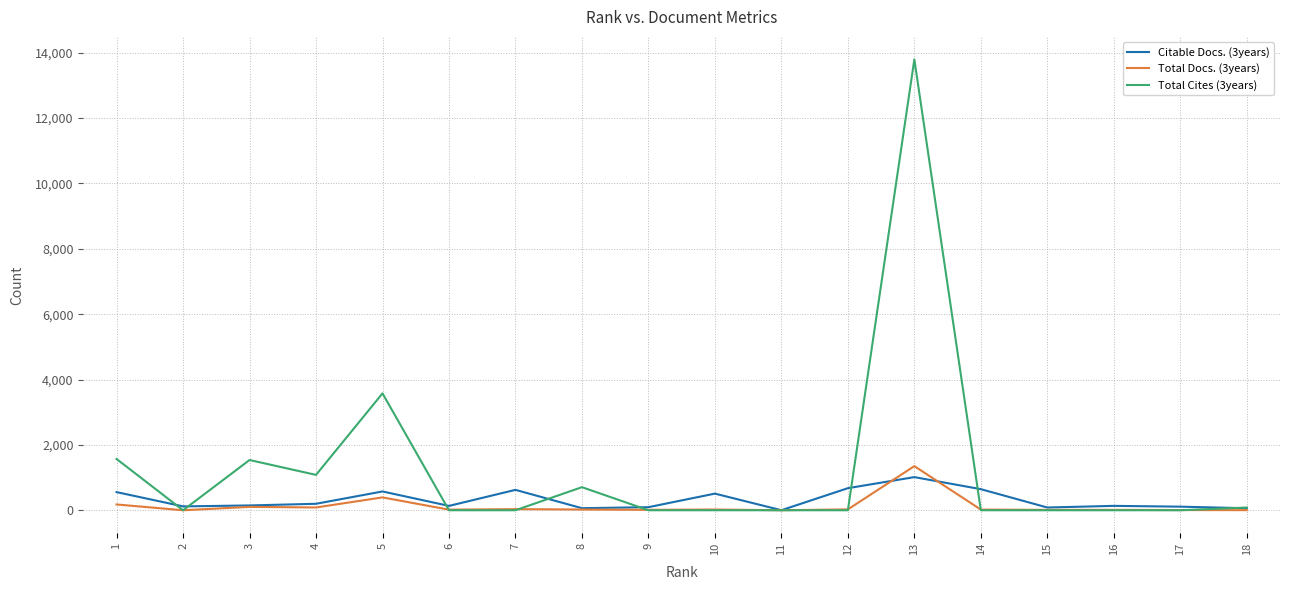

At which category is the sum across all series the highest?

13